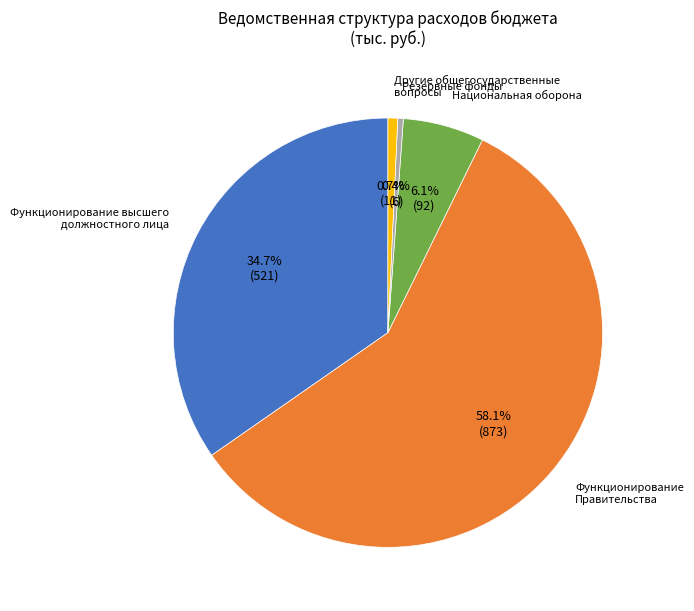

Is there a majority slice in this chart?

Yes